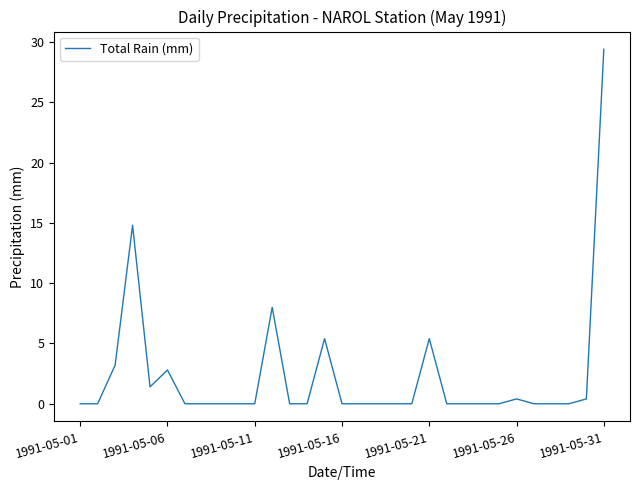

What is the difference between the maximum and minimum values?

29.4